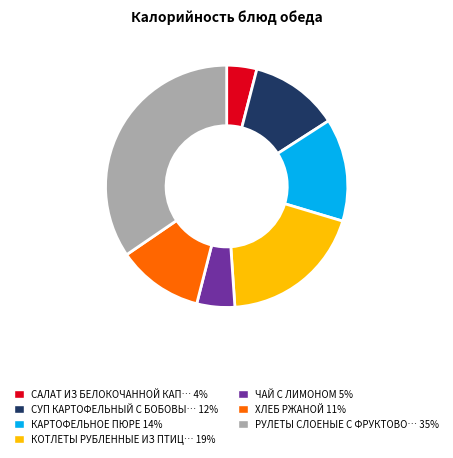

Is there a majority slice in this chart?

No